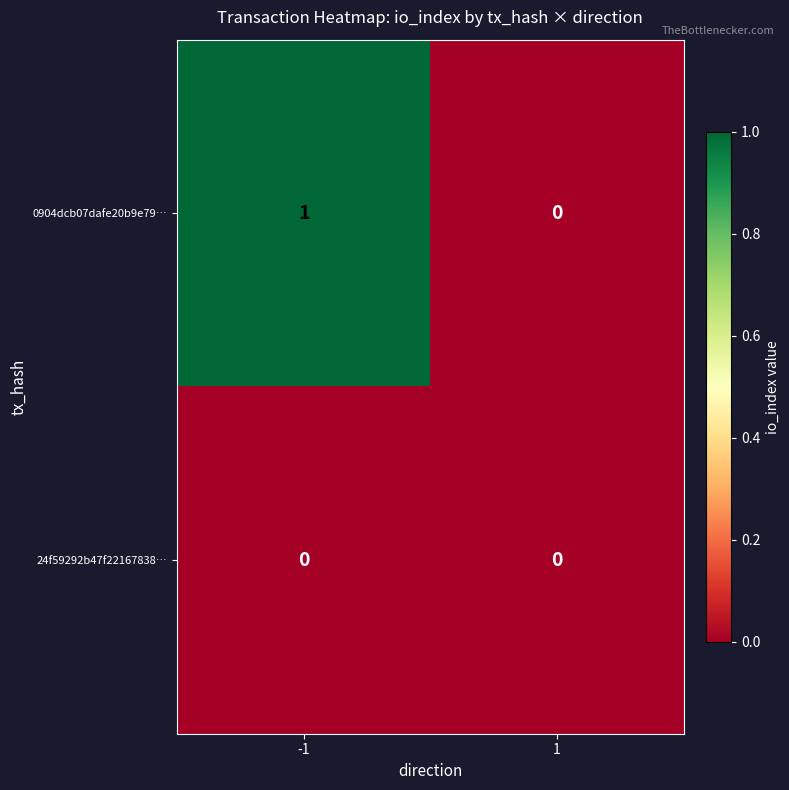

Rank the series by their maximum value, from highest to lowest.

0904dcb07dafe20b9e79…, 24f59292b47f22167838…